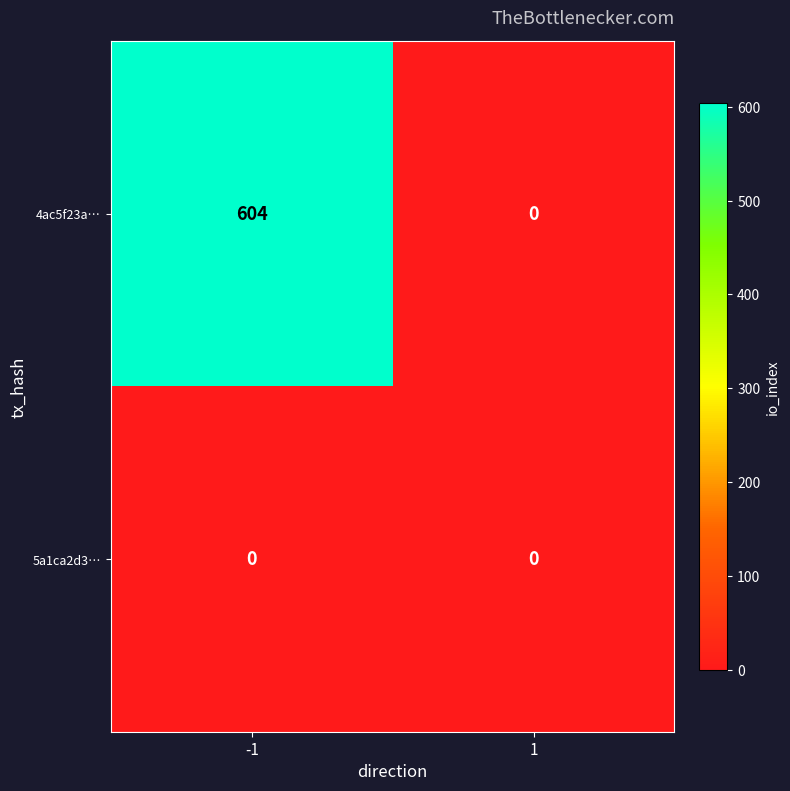

Which label corresponds to the largest value in the chart?

-1